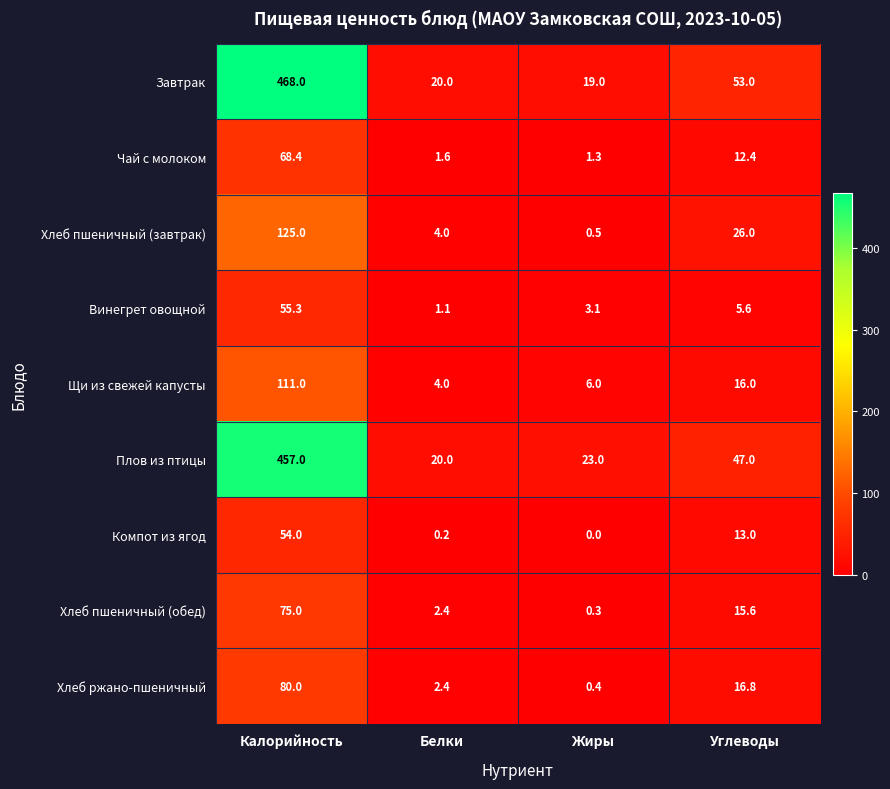

The Чай с молоком series shows 0.3 at Жиры. True or false?

False